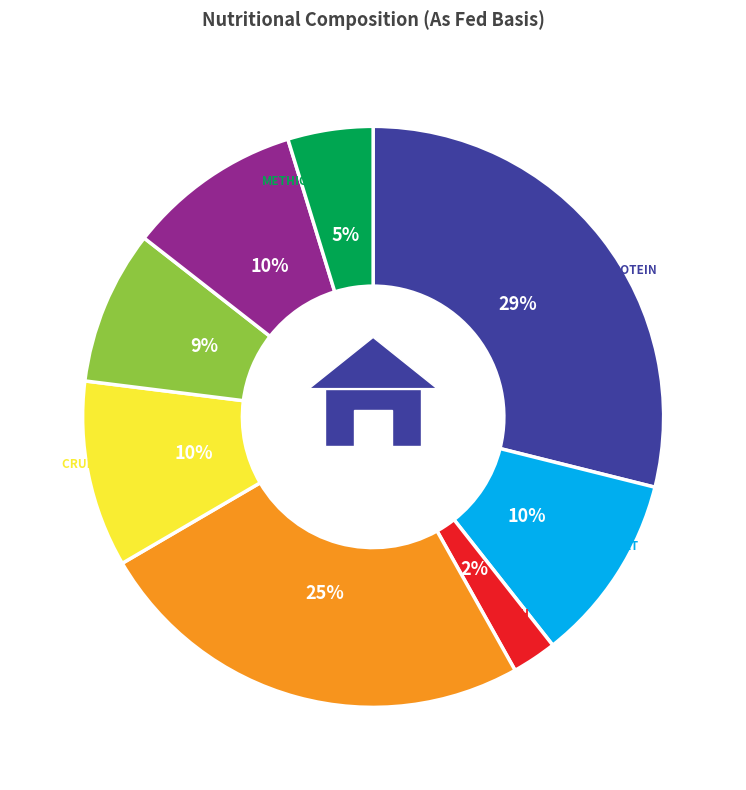

Is there a majority slice in this chart?

No